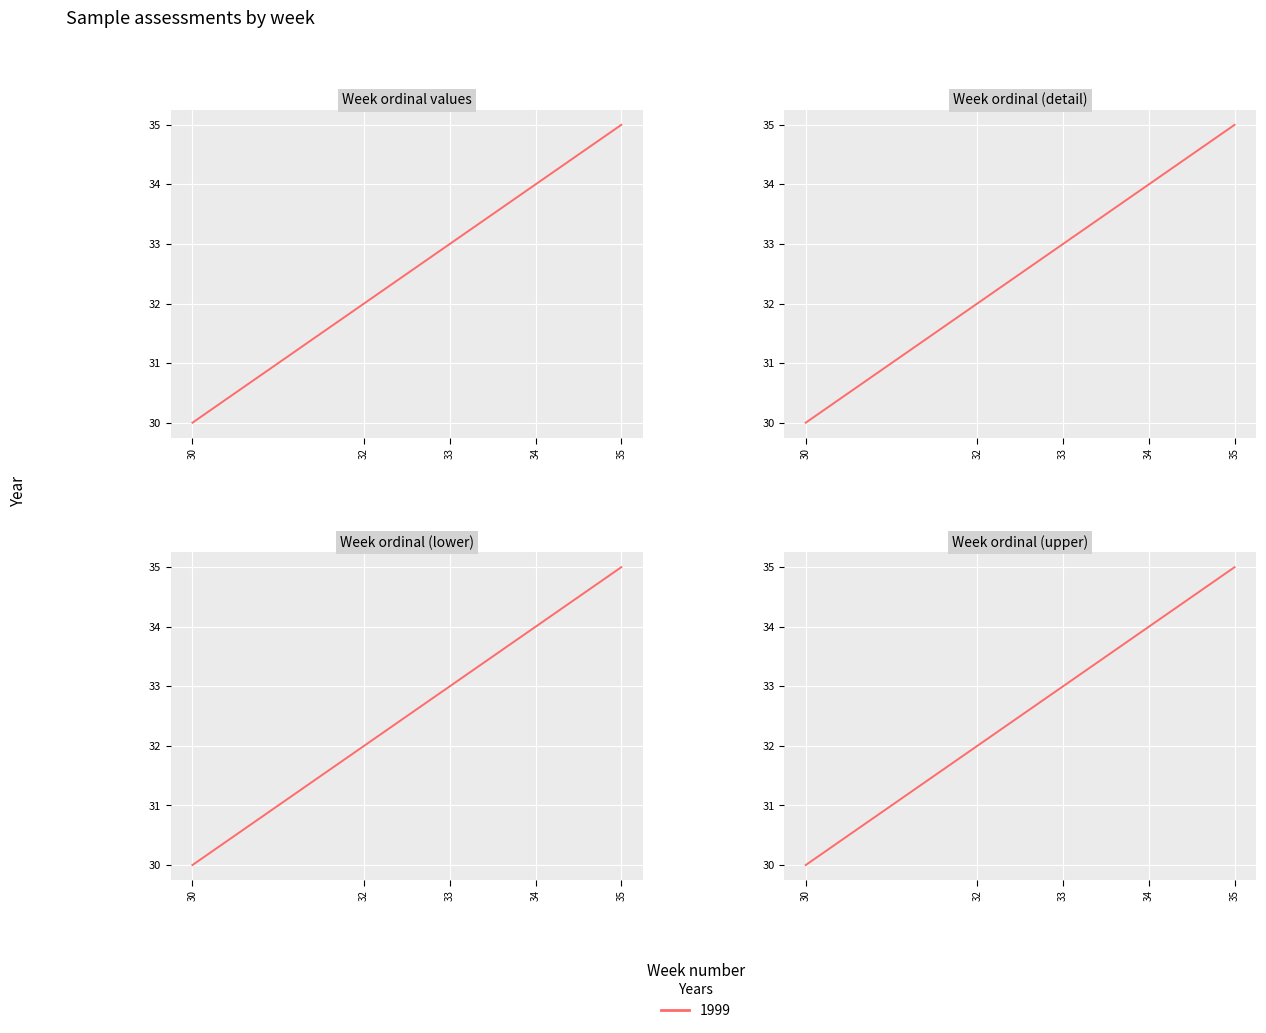

What value does the data have at 32?

32